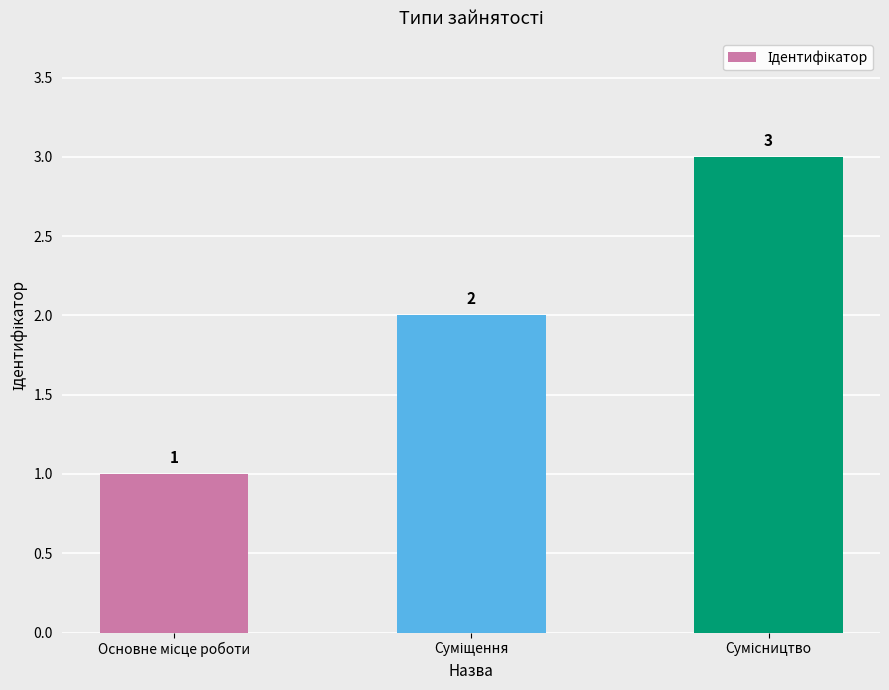

What is the average value?

2